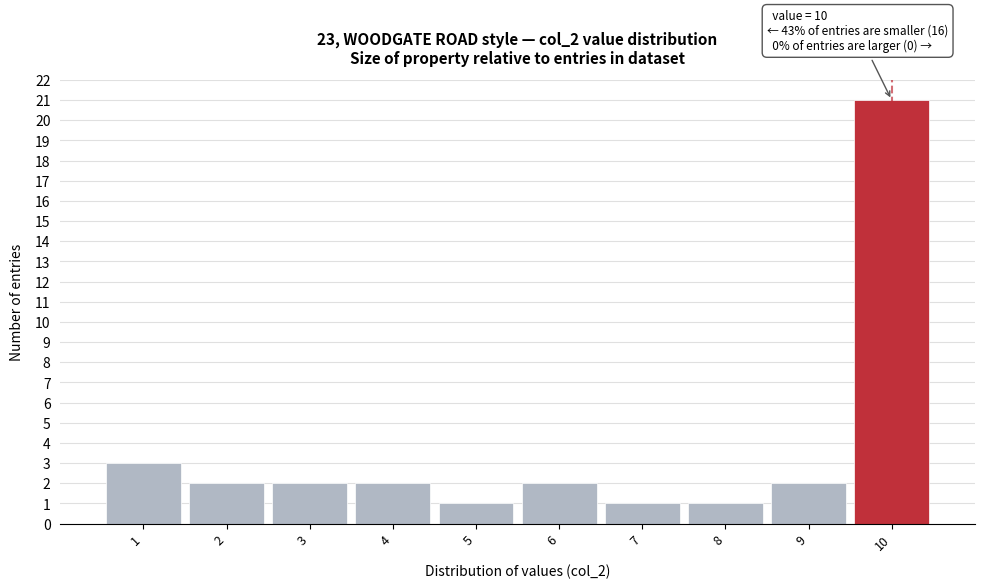

Reading left to right, what are all the values shown in this chart?

3	2	2	2	1	2	1	1	2	21